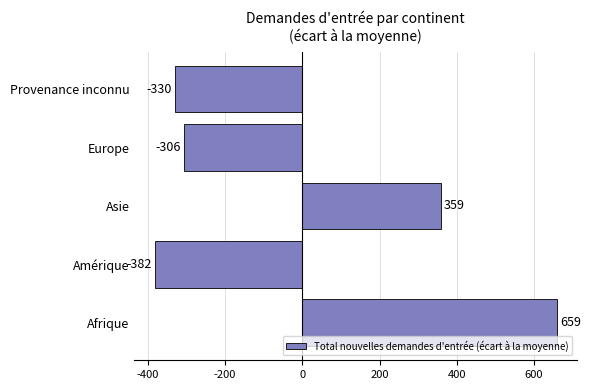

How many data points are less than -306?

2